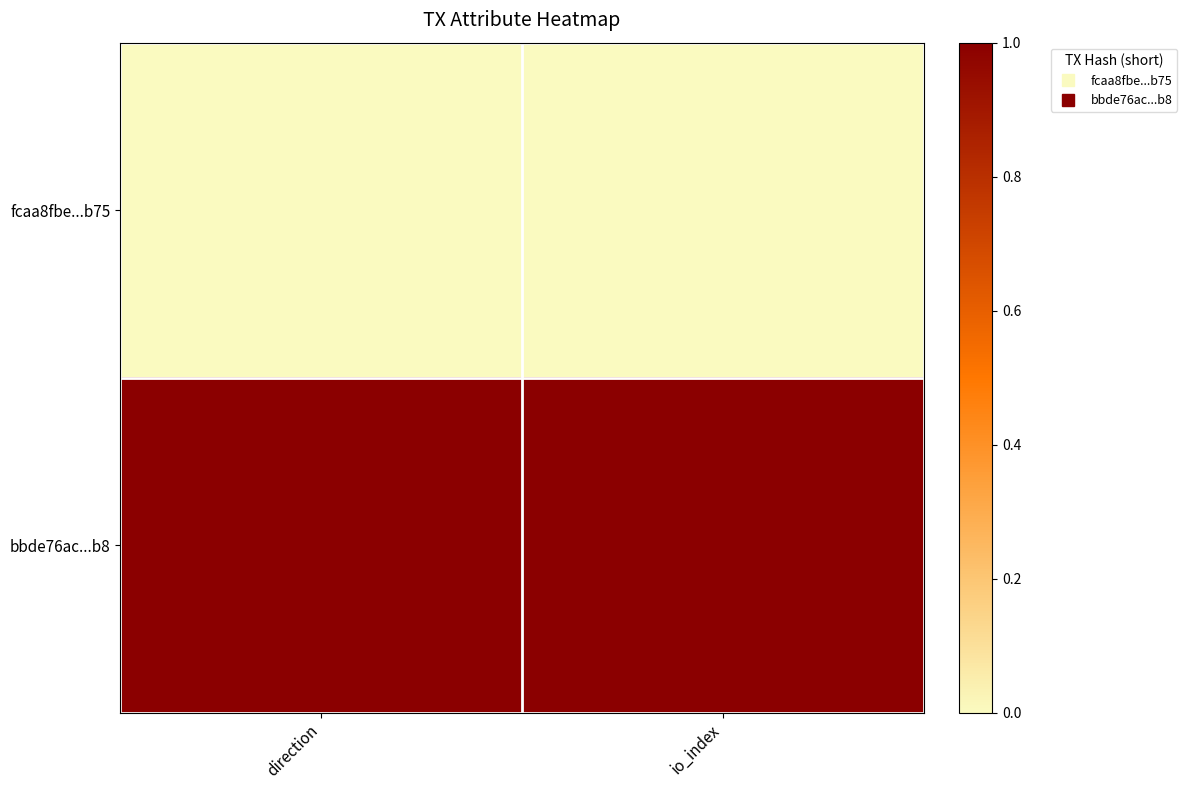

Which series has the largest total across all categories?

bbde76ac...b8